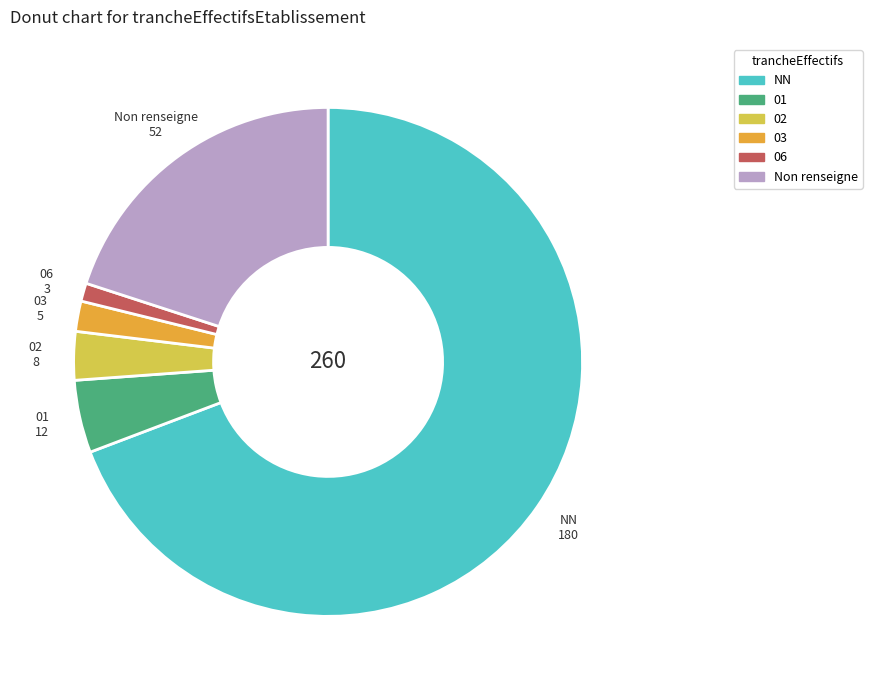

Rank the categories by value from lowest to highest.

06, 03, 02, 01, Non renseigne, NN